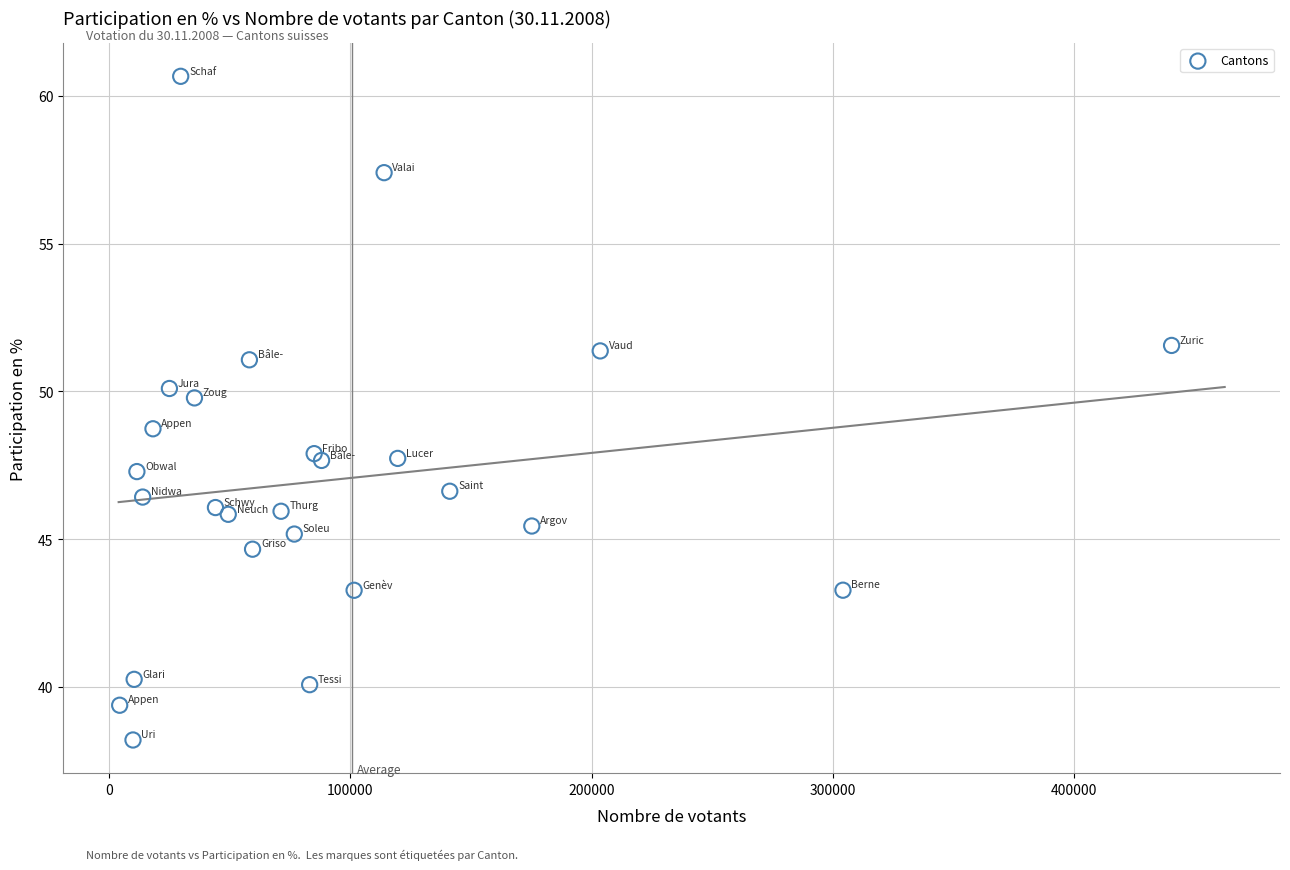

What Y value in the scatter plot is closest to 49?

48.7